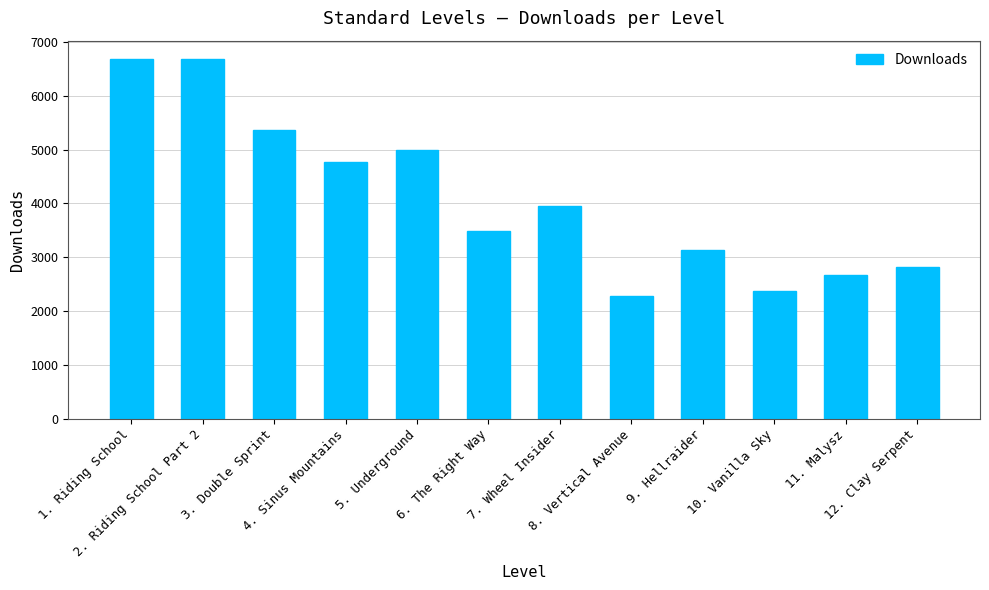

True or false: the data shows 5003 at 5. Underground.

True